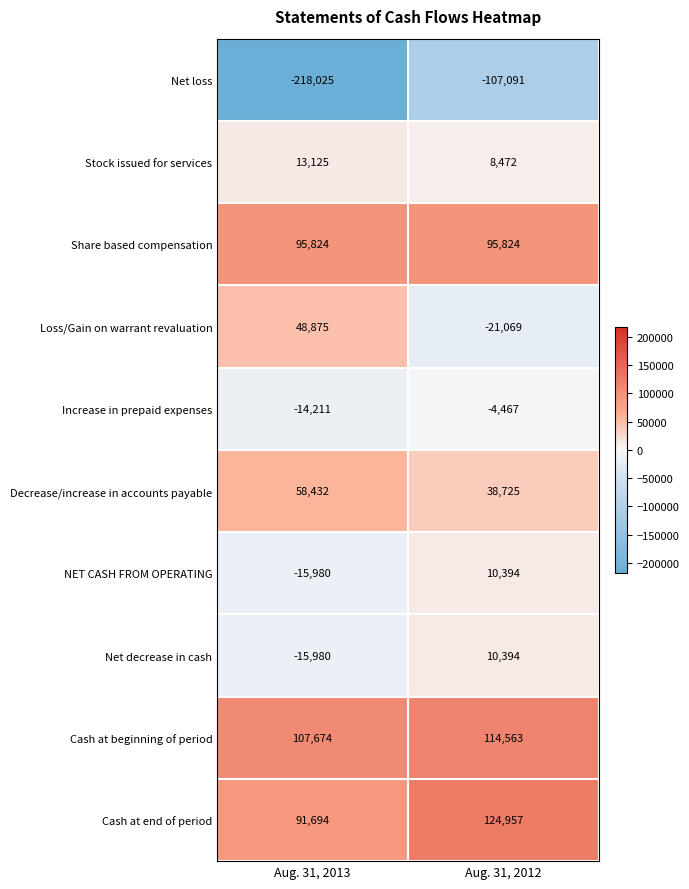

Is the value of NET CASH FROM OPERATING at Aug. 31, 2013 greater than the value of Stock issued for services at Aug. 31, 2012?

No